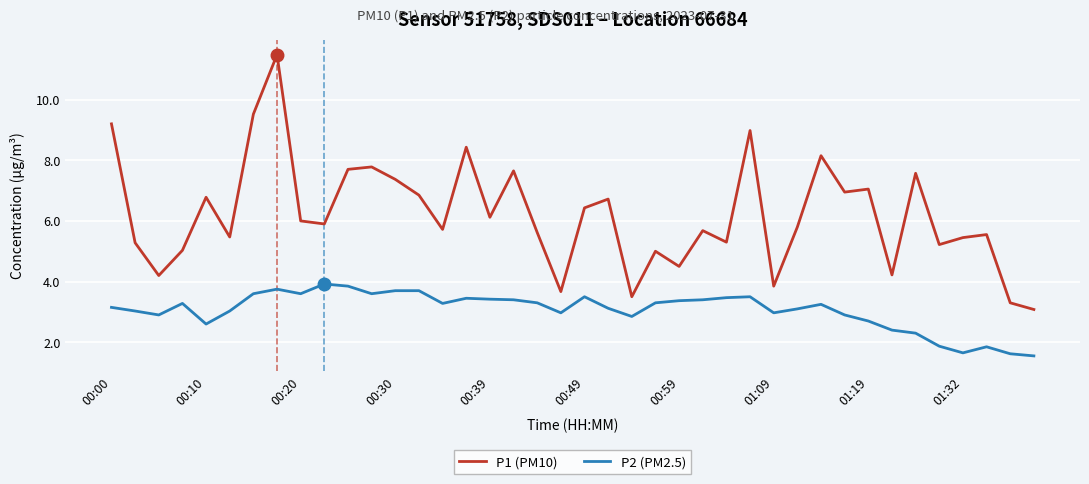

Which series has the largest total across all categories?

P1 (PM10)